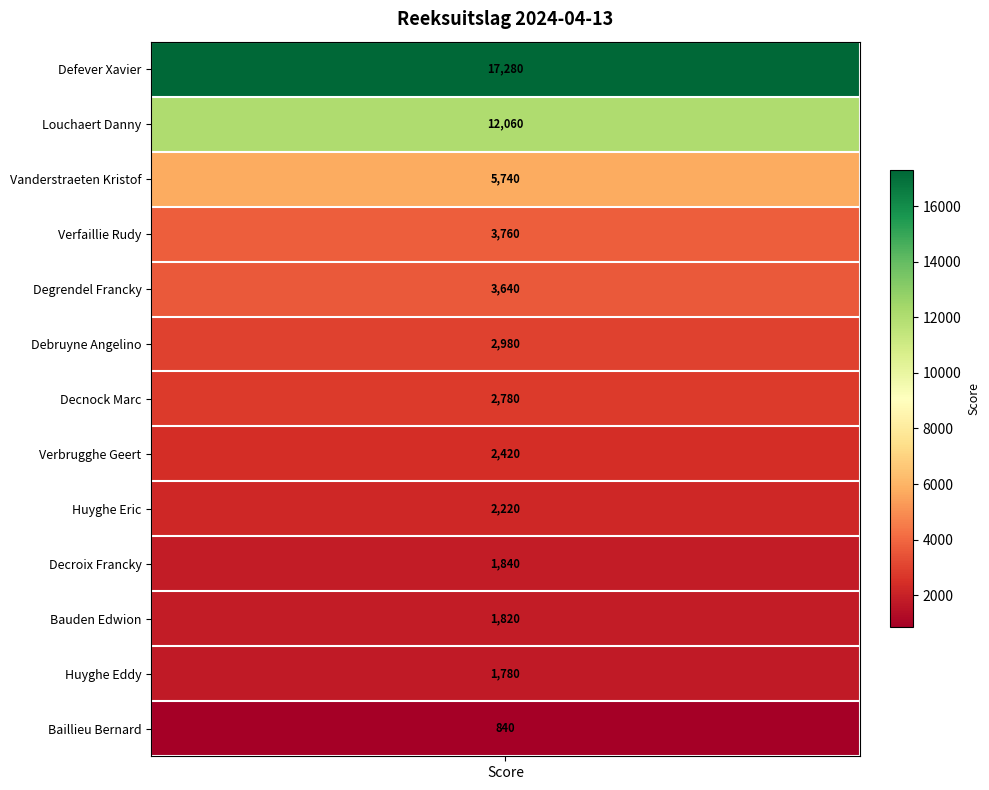

List the labels in order of value, smallest first.

Baillieu Bernard, Huyghe Eddy, Bauden Edwion, Decroix Francky, Huyghe Eric, Verbrugghe Geert, Decnock Marc, Debruyne Angelino, Degrendel Francky, Verfaillie Rudy, Vanderstraeten Kristof, Louchaert Danny, Defever Xavier